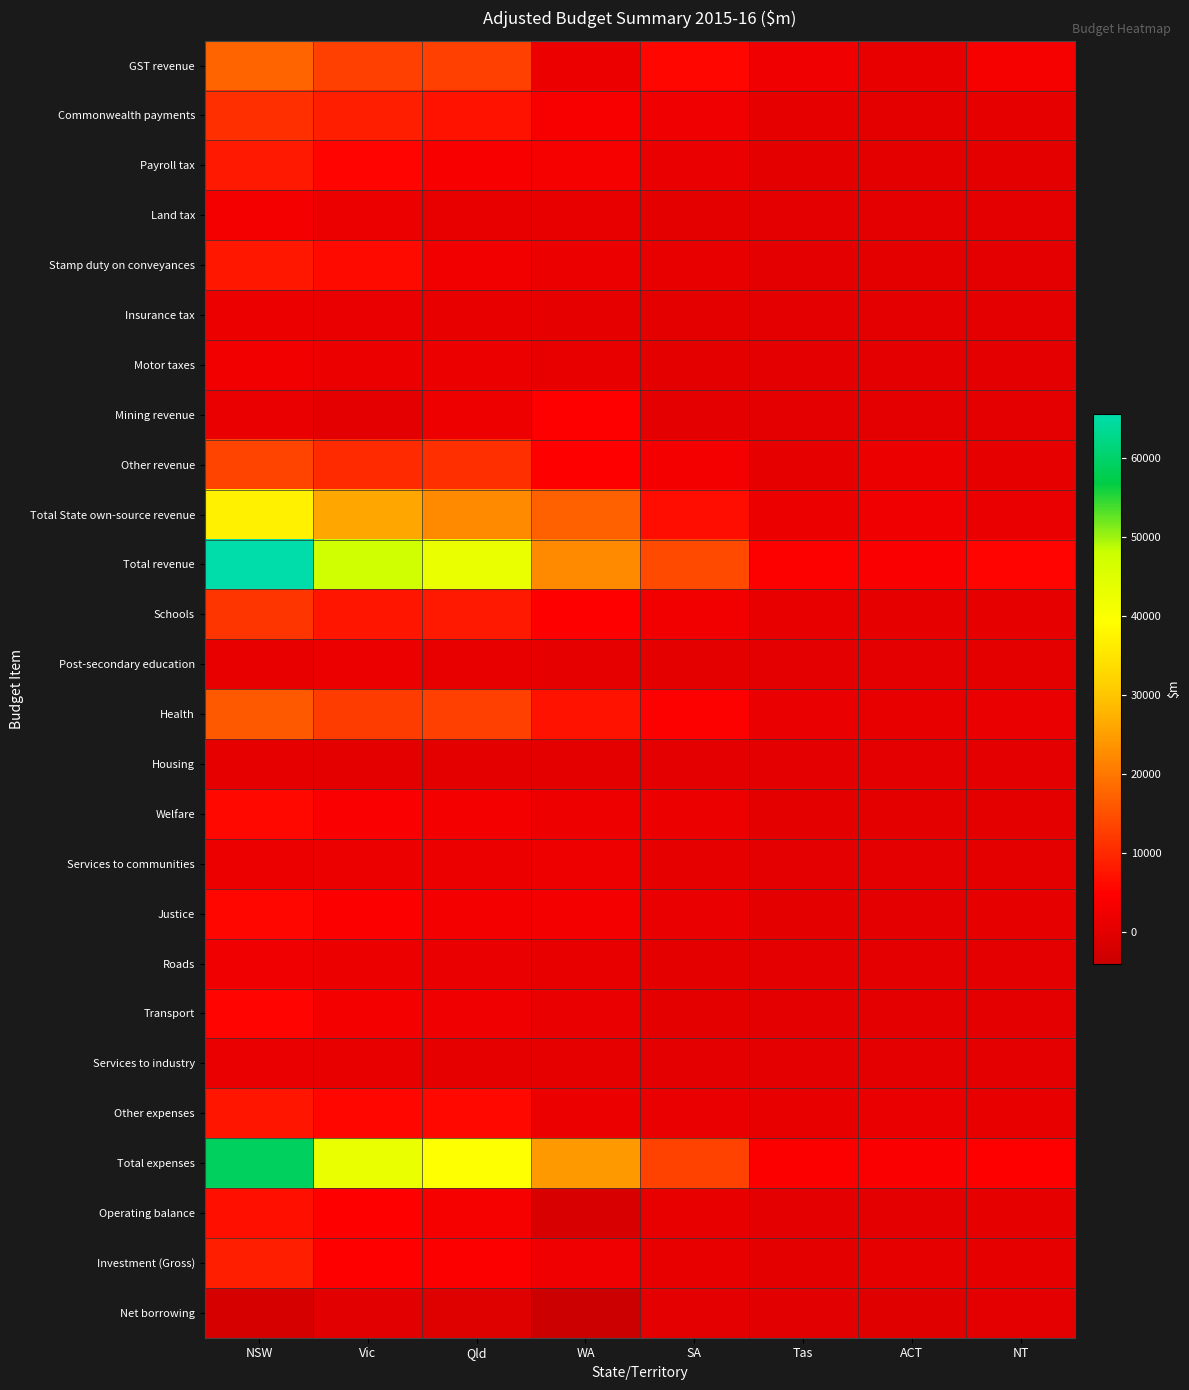

How many data points does each series have?

8